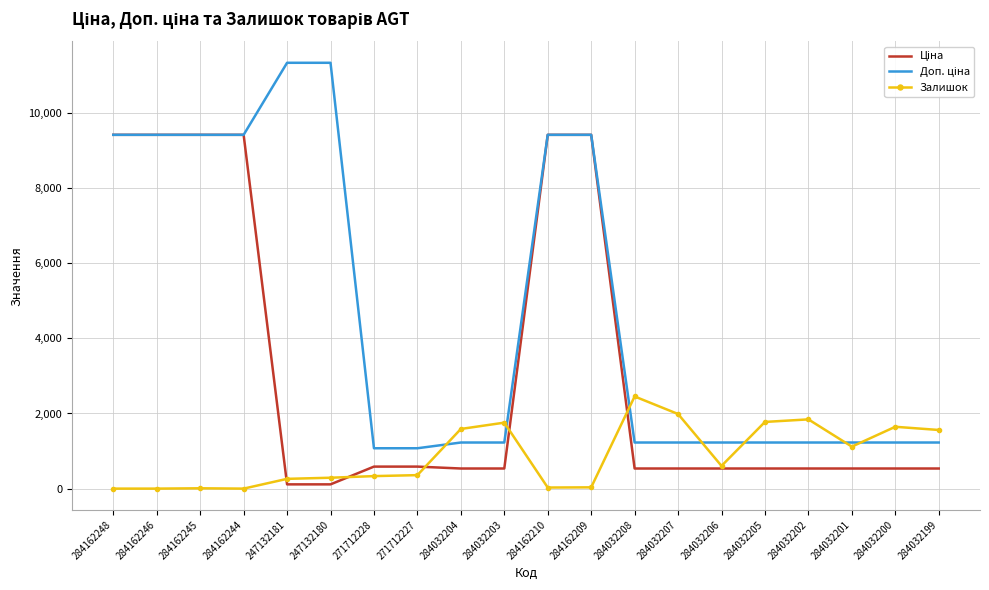

The value of Залишок at 284162248 is 0.0. True or false?

True